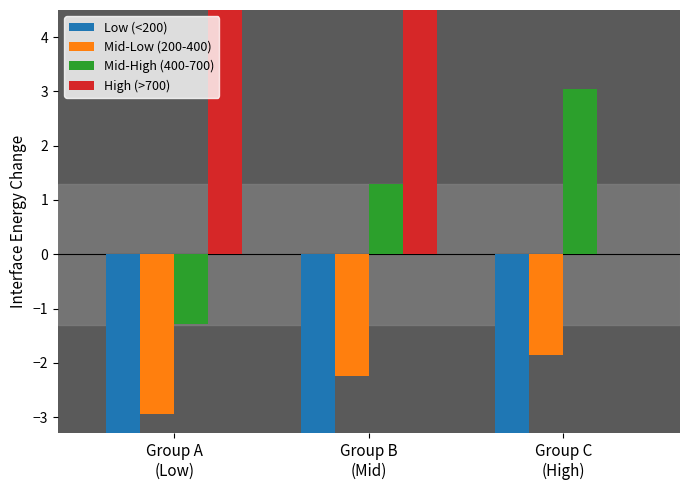

Between Group A
(Low) and Group B
(Mid), which series saw the biggest shift?

High (>700)